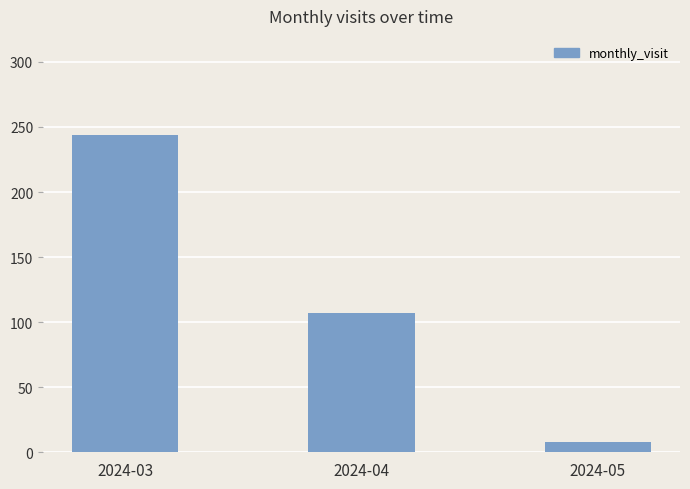

At which category does the chart reach its minimum across all series?

2024-05